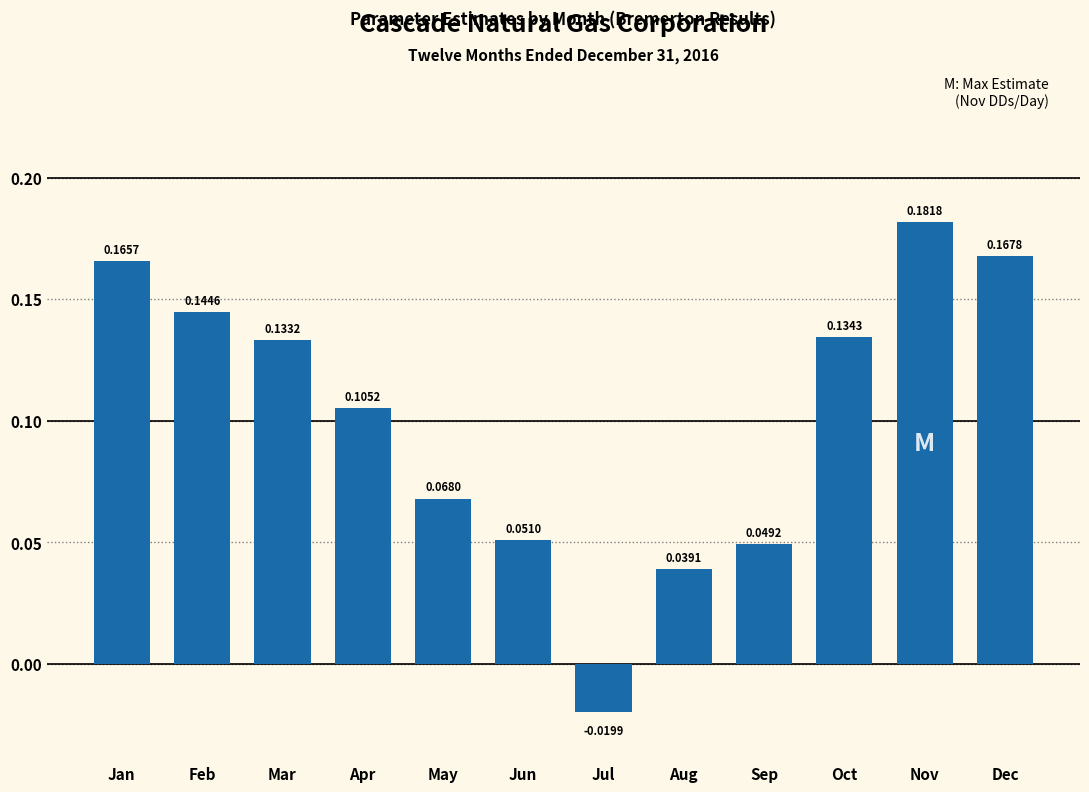

Rank the categories by value from highest to lowest.

Nov, Dec, Jan, Feb, Oct, Mar, Apr, May, Jun, Sep, Aug, Jul